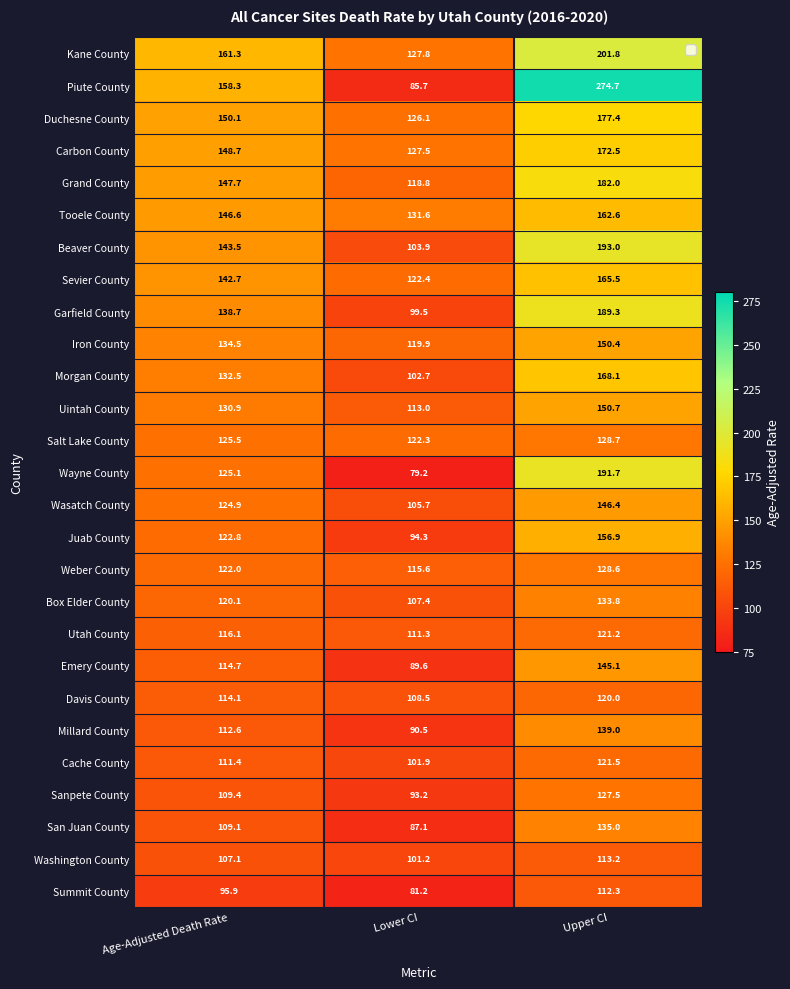

At Age-Adjusted Death Rate, list the series in order from largest to smallest.

Kane County, Piute County, Duchesne County, Carbon County, Grand County, Tooele County, Beaver County, Sevier County, Garfield County, Iron County, Morgan County, Uintah County, Salt Lake County, Wayne County, Wasatch County, Juab County, Weber County, Box Elder County, Utah County, Emery County, Davis County, Millard County, Cache County, Sanpete County, San Juan County, Washington County, Summit County